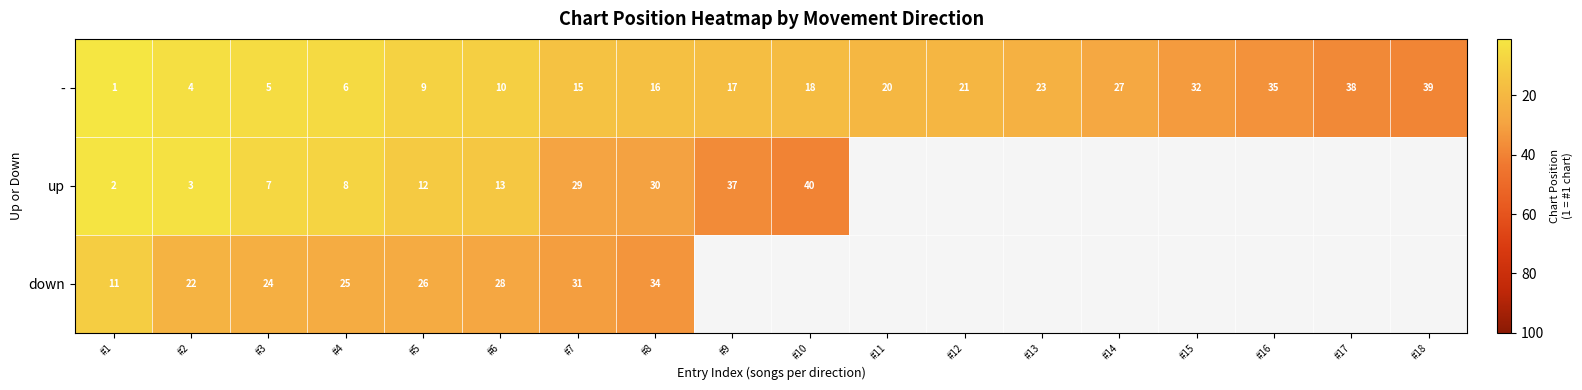

What is the difference between the - values at #1 and #2?

3